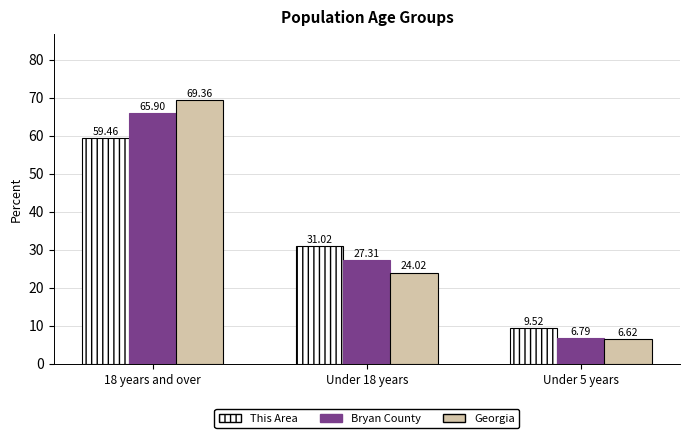

How many values in the This Area series exceed 31?

2